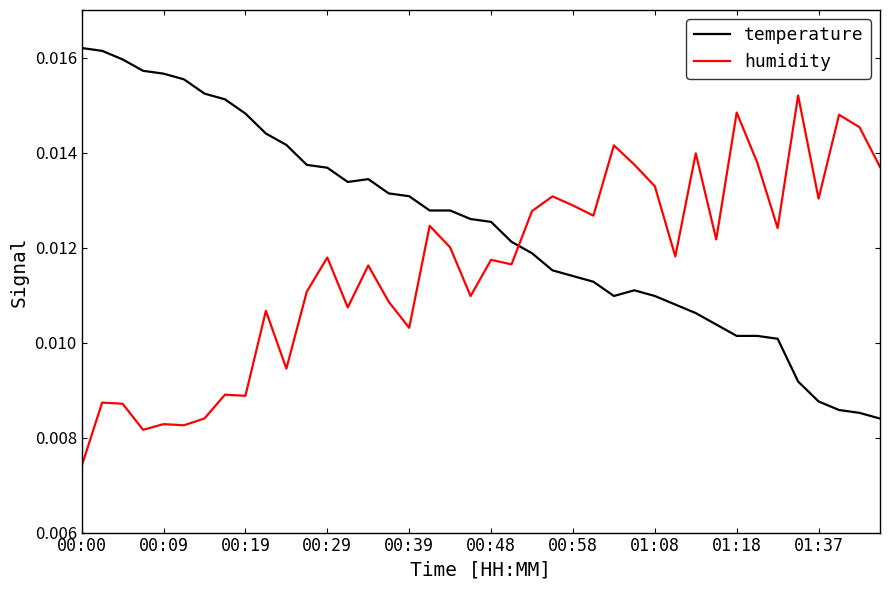

True or false: temperature and humidity cross at least once.

True